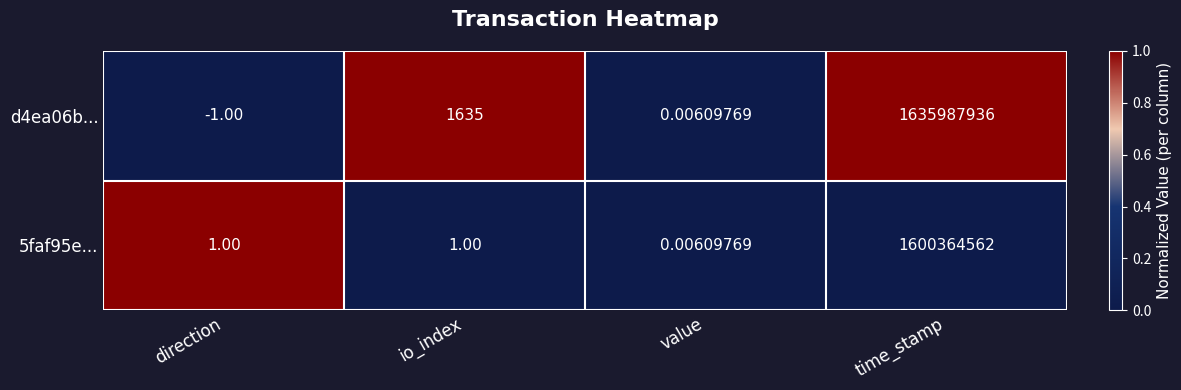

Is the value of 5faf95e... at io_index greater than the value of d4ea06b... at io_index?

No